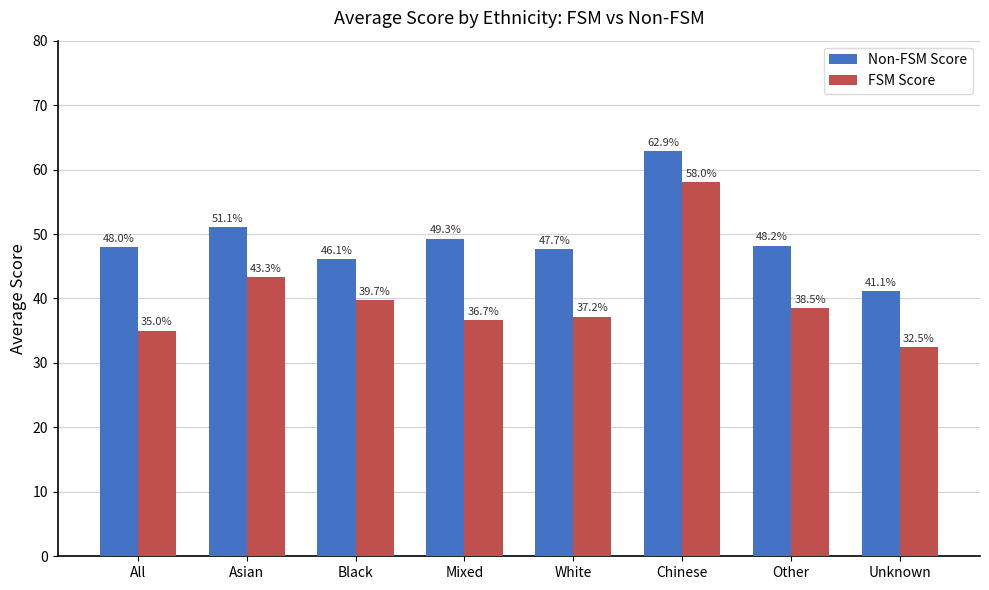

List the series in order of their peak value, lowest first.

FSM Score, Non-FSM Score